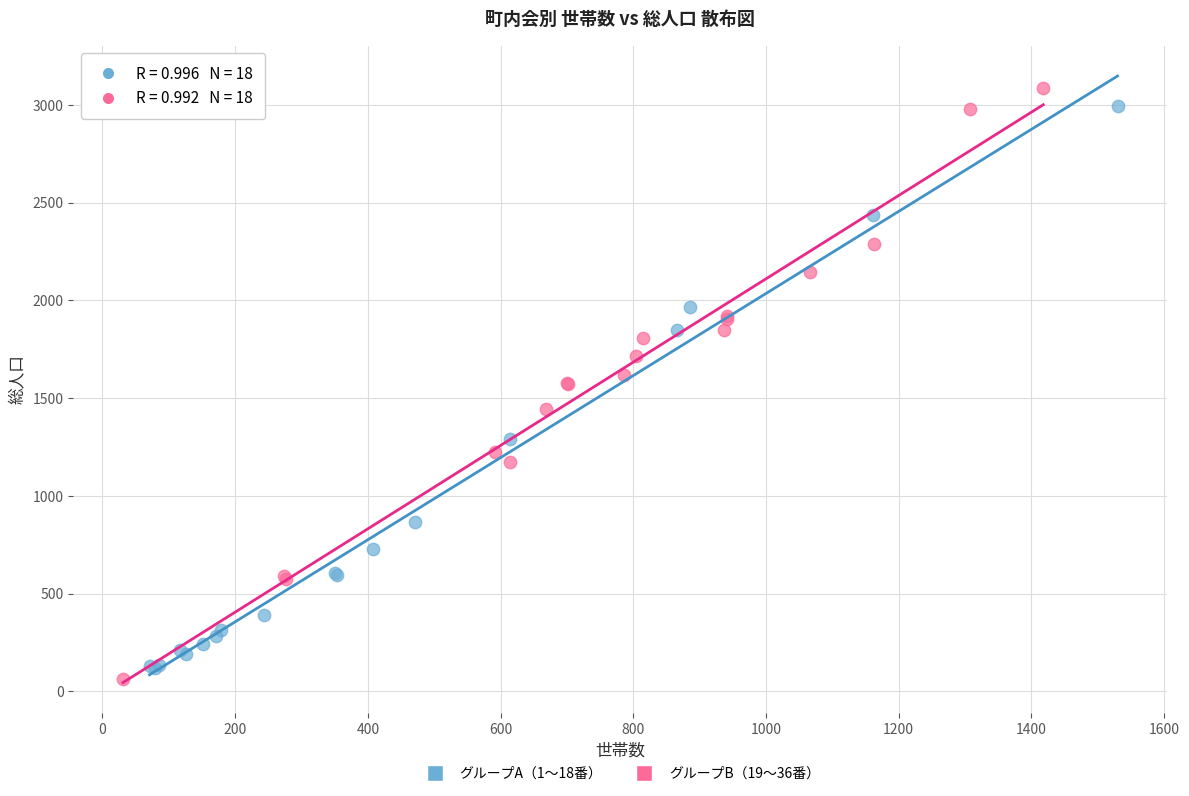

Which series contains the lowest Y value?

グループB（19〜36番）